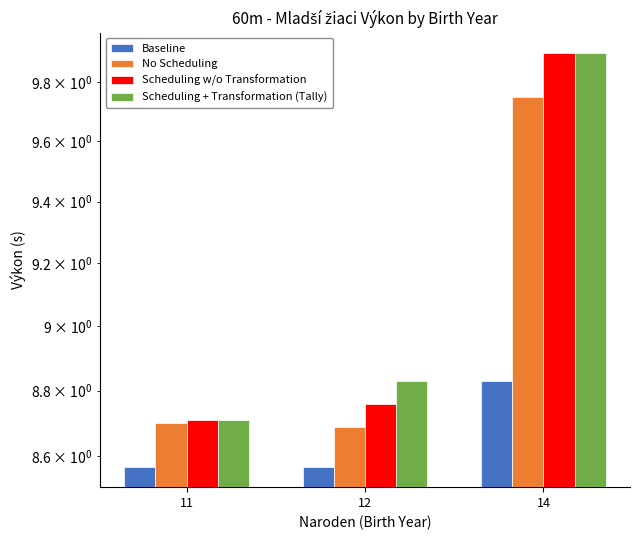

What is the greatest value displayed?

9.9